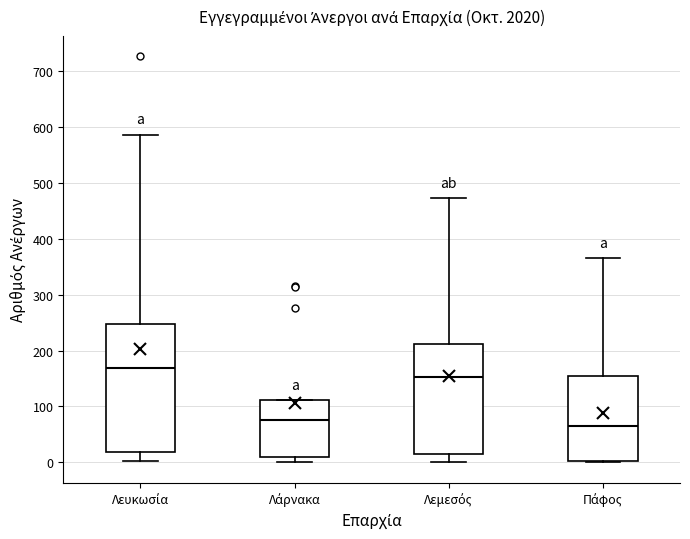

Where does the lower whisker of the box for Λεμεσός end on the y-axis? The values are not printed on the chart, so give them approximately, as read against the axis.

0